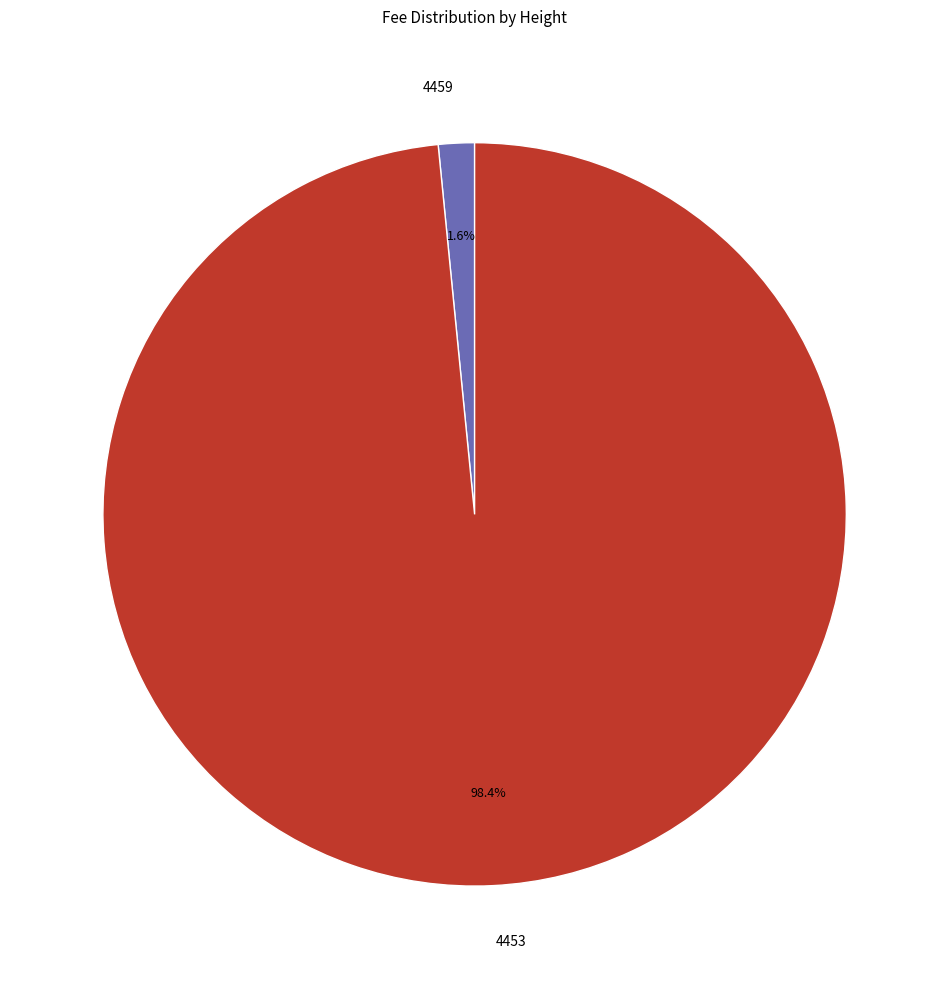

To the nearest percent, what portion does 4453 represent?

98%